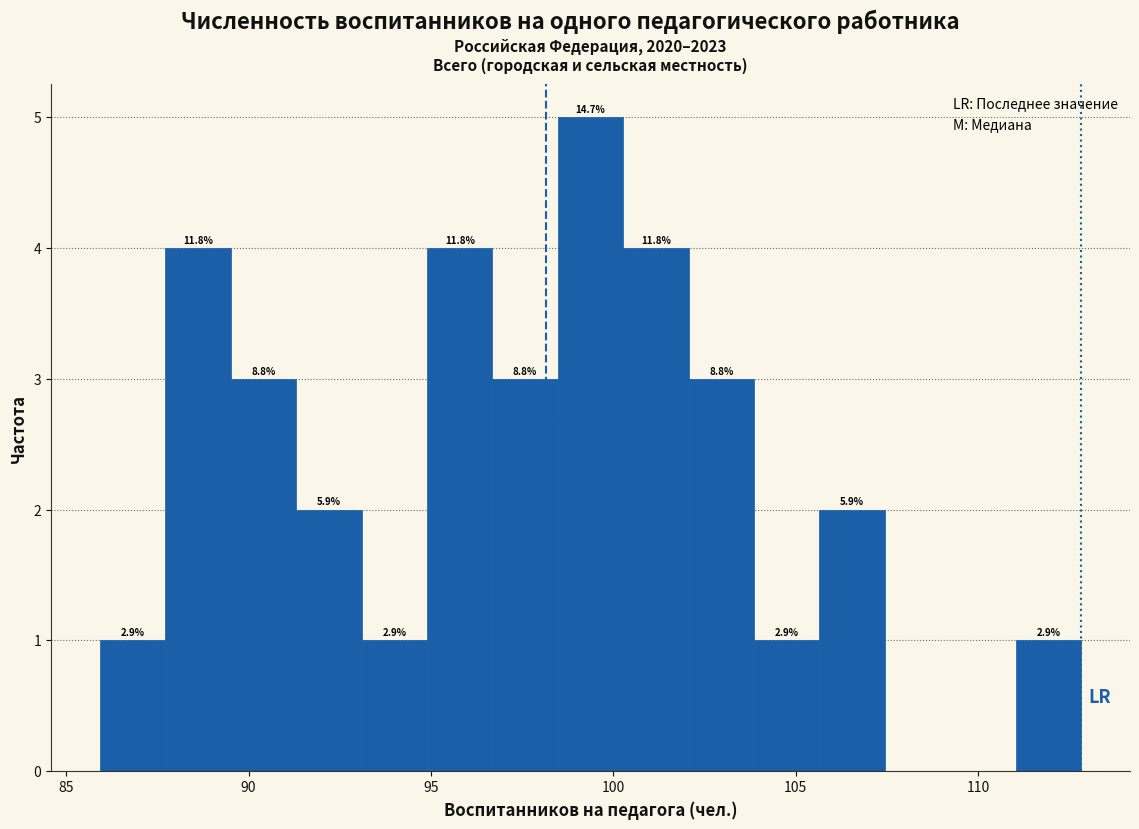

Read against the x-axis, roughly where is the centre of the tallest bar?

99.5